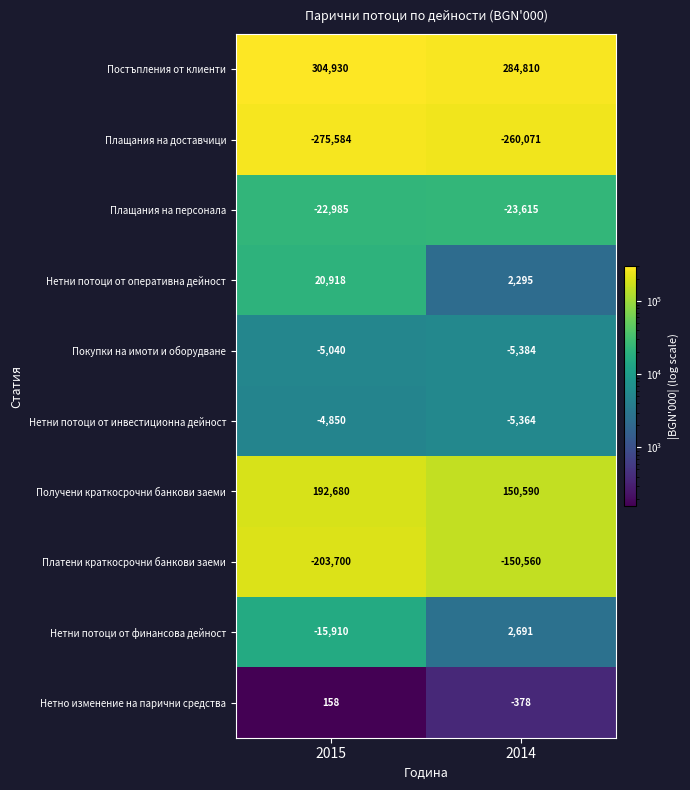

Rank the series by their maximum value, from lowest to highest.

Плащания на доставчици, Платени краткосрочни банкови заеми, Плащания на персонала, Покупки на имоти и оборудване, Нетни потоци от инвестиционна дейност, Нетно изменение на парични средства, Нетни потоци от финансова дейност, Нетни потоци от оперативна дейност, Получени краткосрочни банкови заеми, Постъпления от клиенти